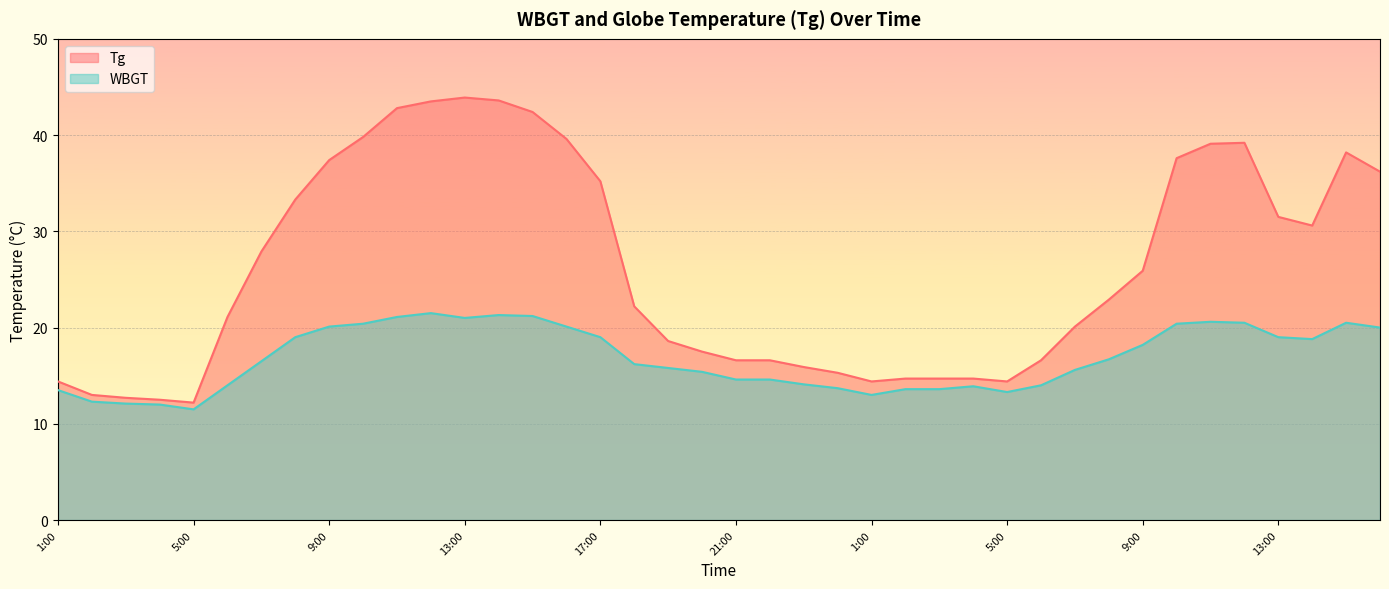

At how many categories does at least one series exceed 36?

13